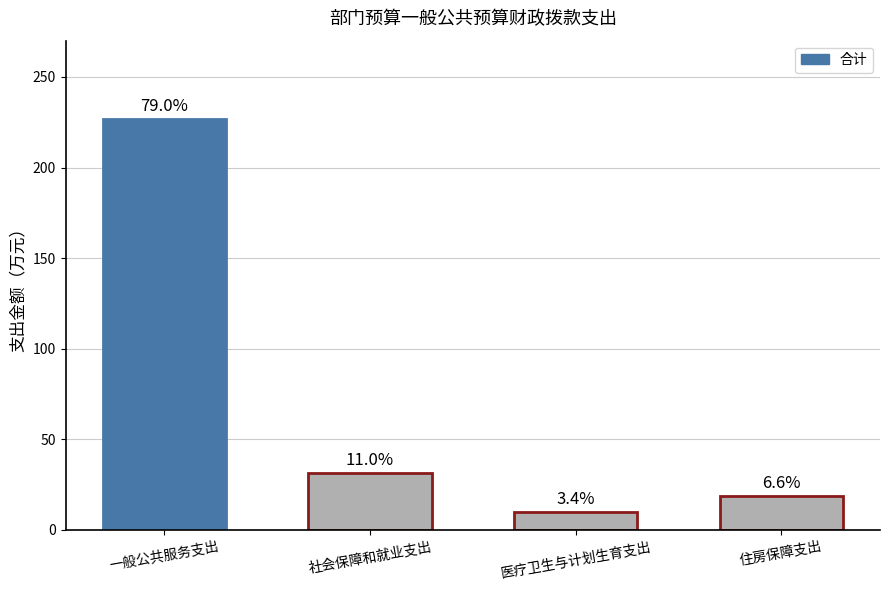

What is the value of the 1st bar from the left?

227.0